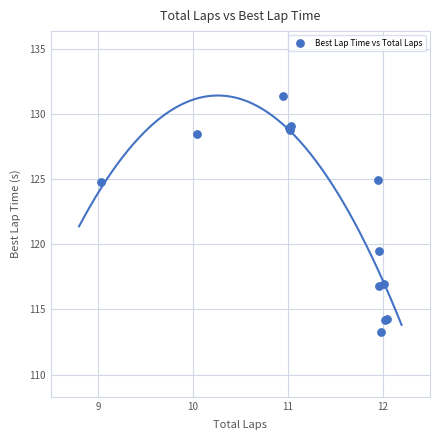

What Y value in the scatter plot is closest to 122?

119.5